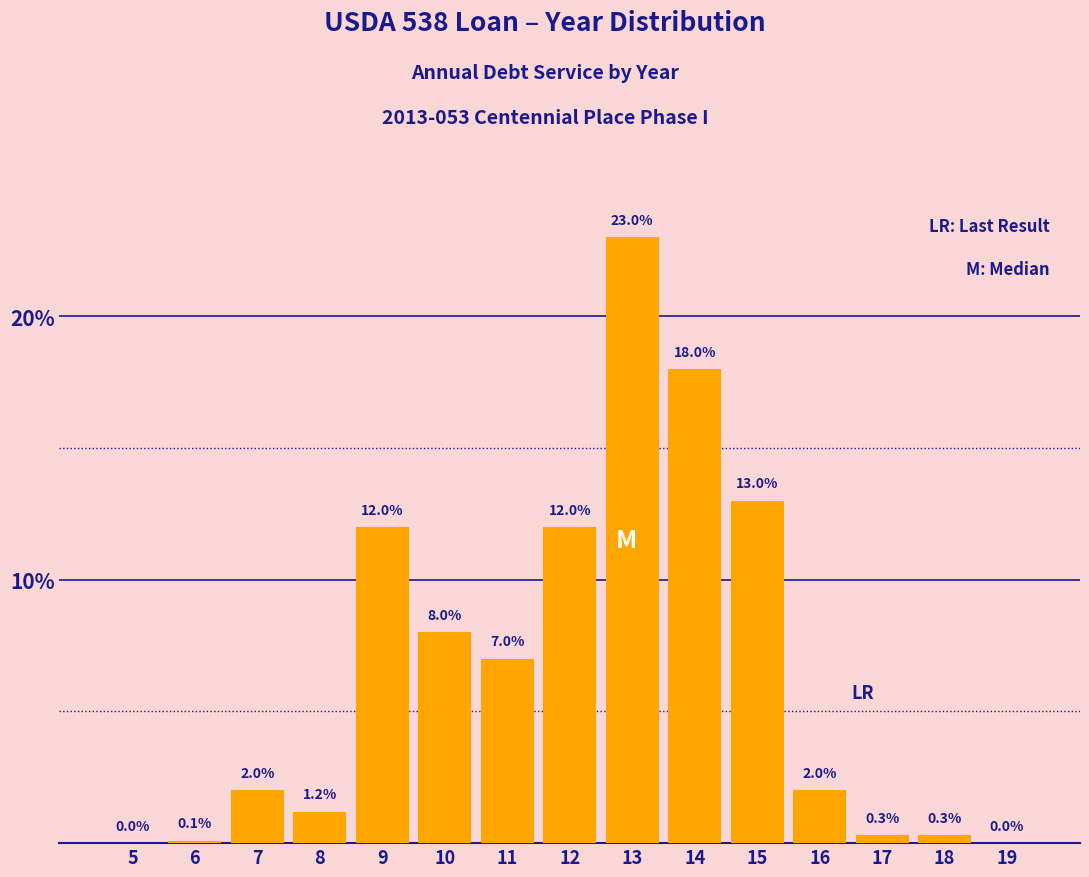

Reading right to left, transcribe all the data shown in this chart.

19=0.0	18=0.3	17=0.3	16=2.0	15=13.0	14=18.0	13=23.0	12=12.0	11=7.0	10=8.0	9=12.0	8=1.2	7=2.0	6=0.1	5=0.0